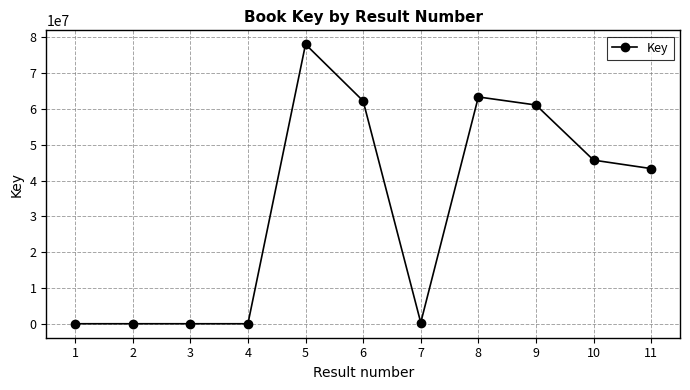

What is the change in value from 2 to 7?

+311813